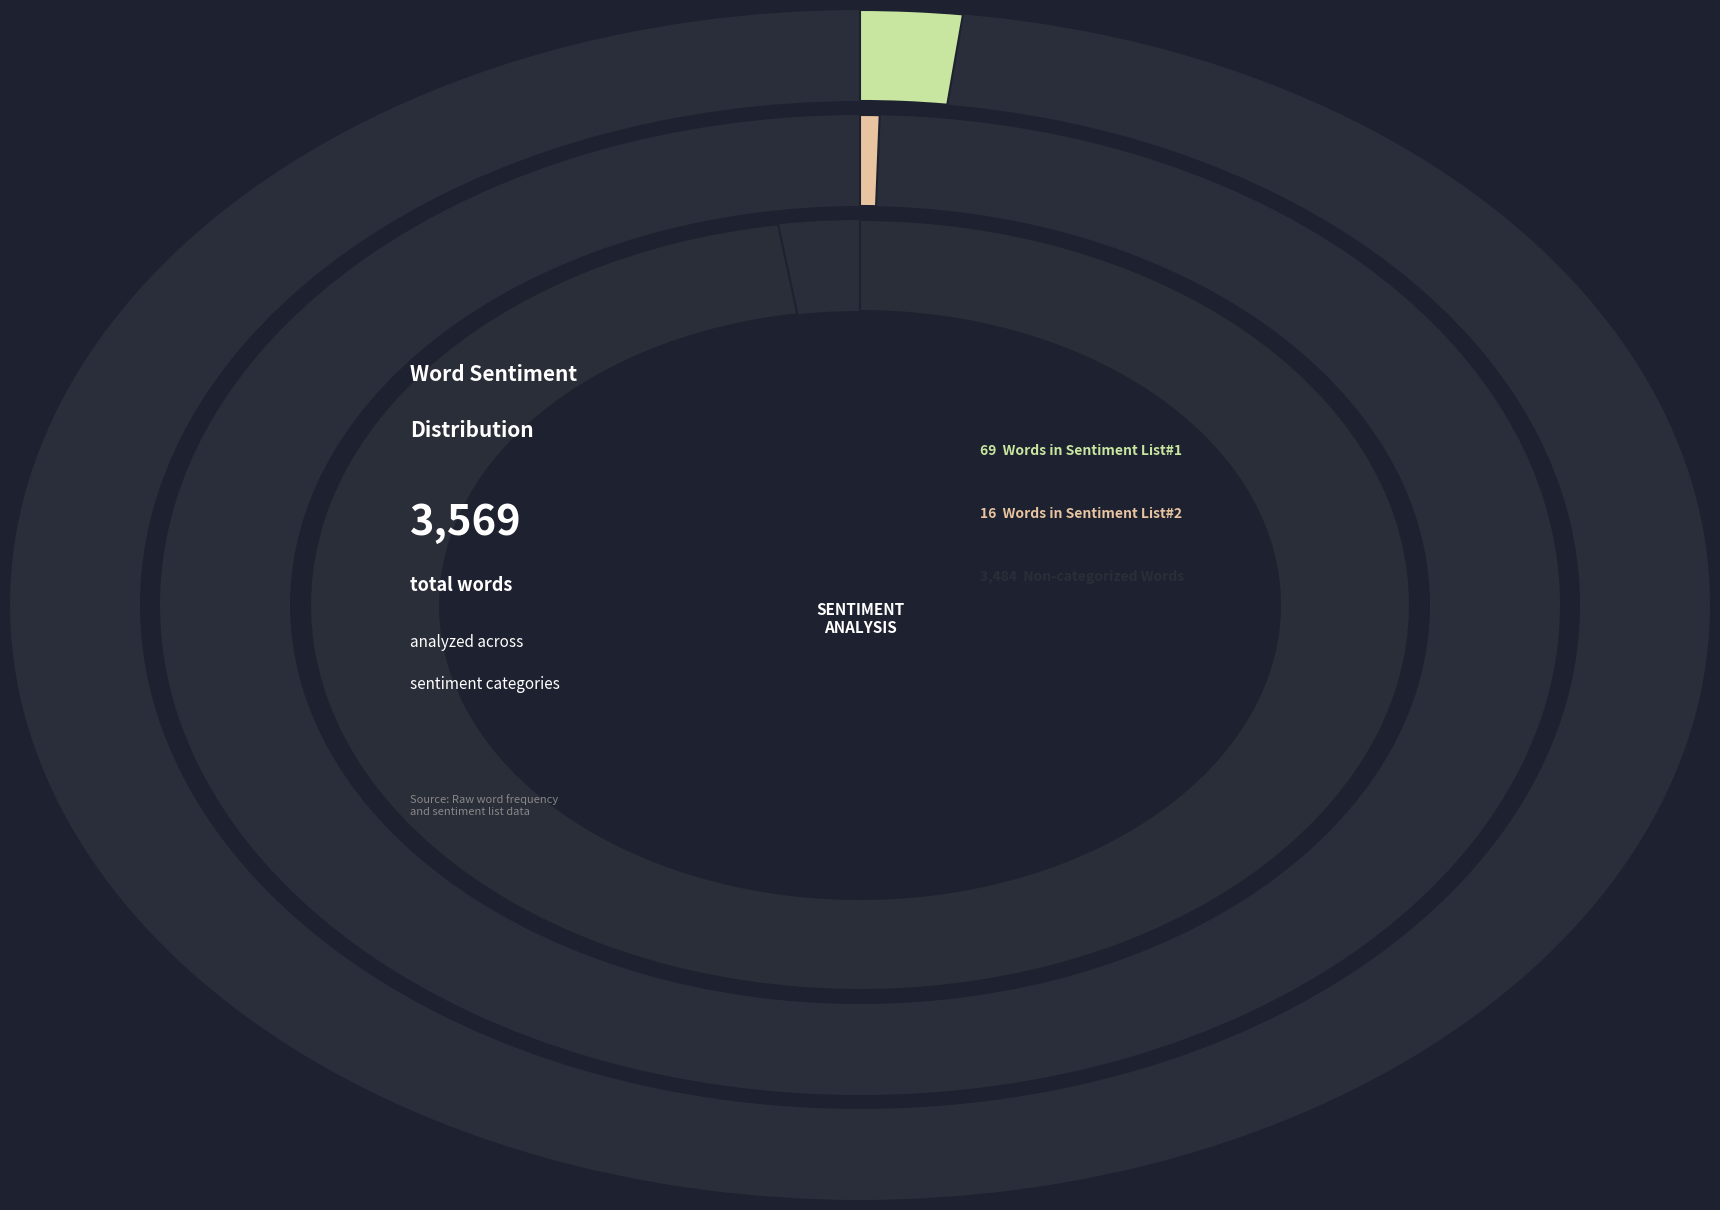

Does Words in Sentiment List#1 account for over 50% of the chart?

No